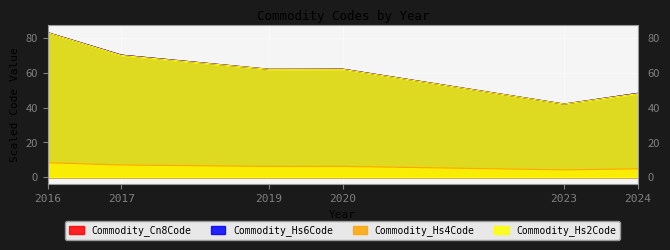

Which label corresponds to the smallest value in the chart?

2023